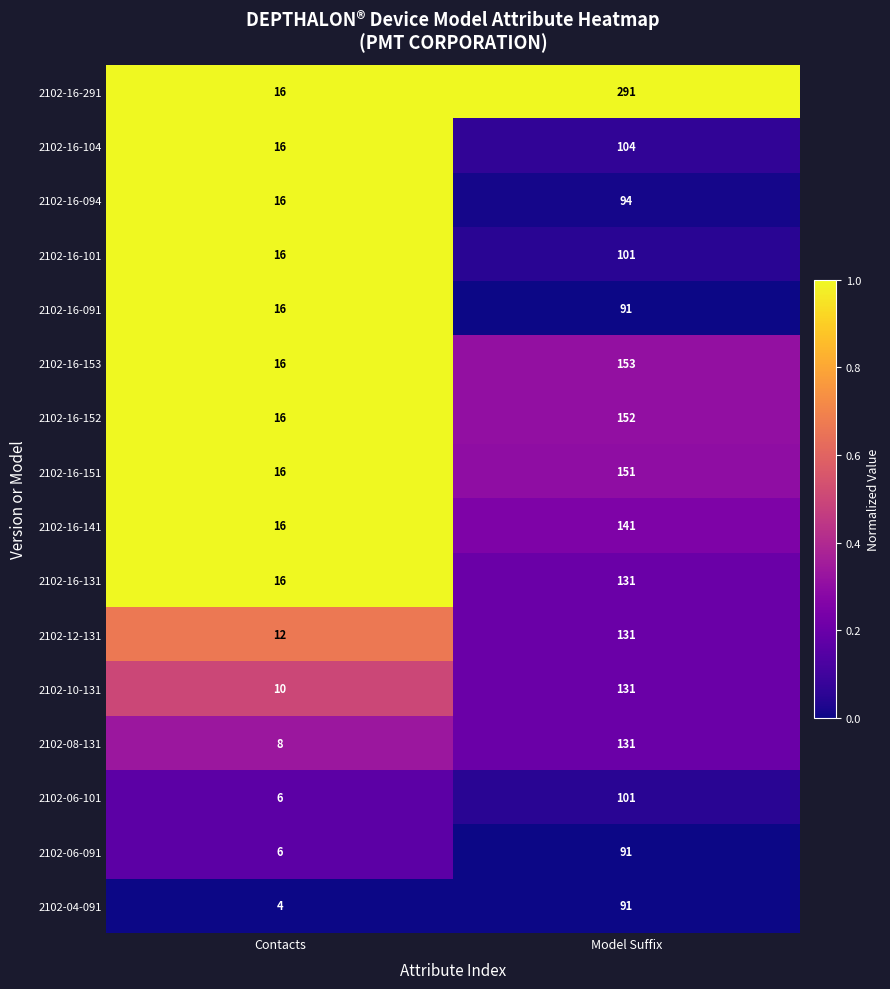

What is the sum of all 2102-16-153 values?

169